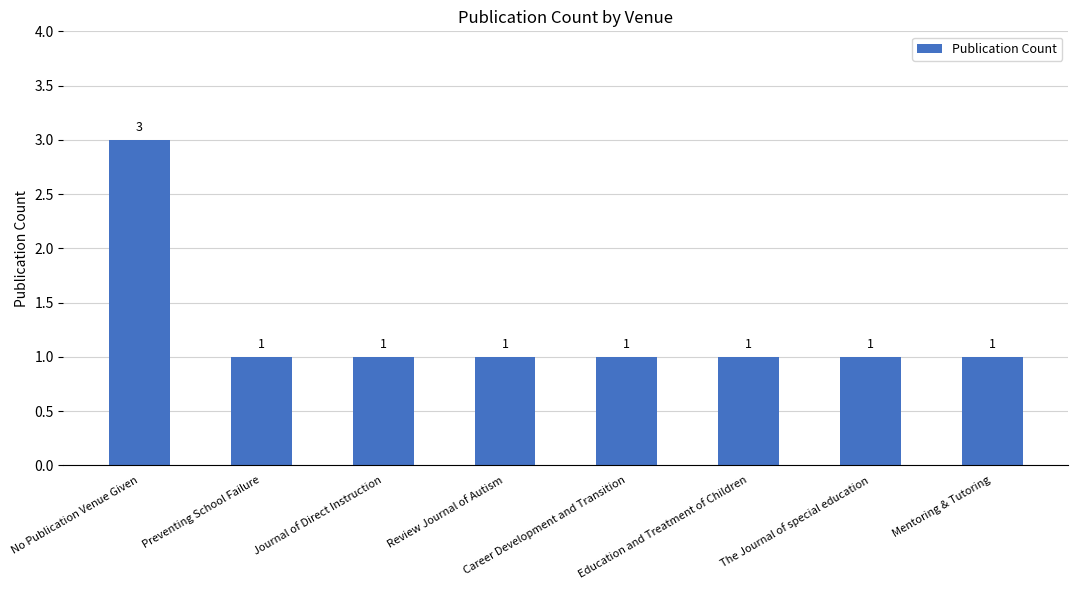

Count the number of data series in this chart.

1